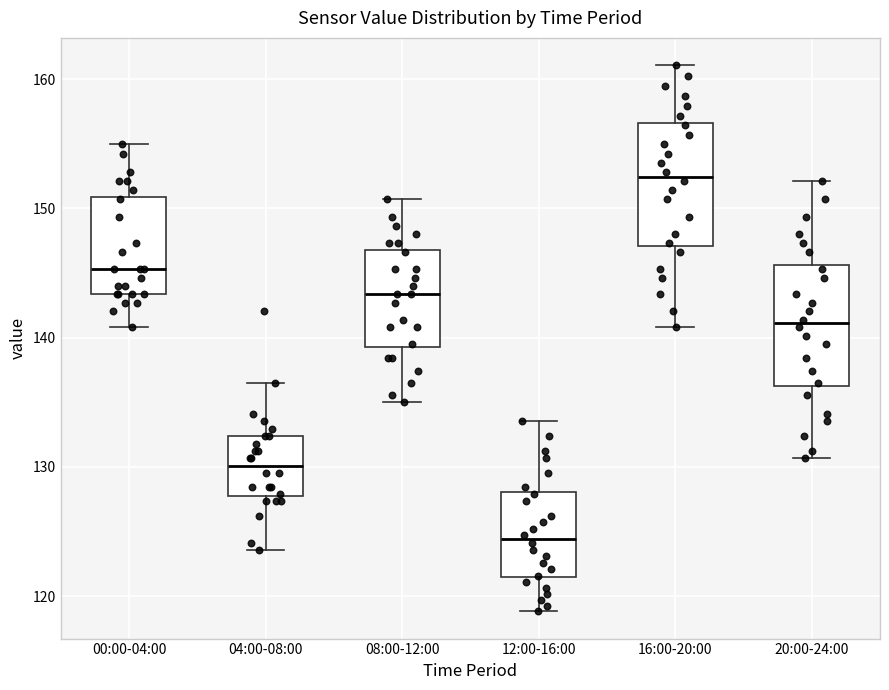

Reading left to right, read every box against the y-axis: the position of its median line, the range the box covers, and the ends of its whiskers. The values are not printed on the chart, so give them approximately, as read against the axis.

00:00-04:00: median 145, box 143 to 151, whiskers 141 to 155
04:00-08:00: median 130, box 128 to 132, whiskers 124 to 137
08:00-12:00: median 143, box 139 to 147, whiskers 135 to 151
12:00-16:00: median 124, box 121 to 128, whiskers 119 to 134
16:00-20:00: median 152, box 147 to 157, whiskers 141 to 161
20:00-24:00: median 141, box 136 to 146, whiskers 131 to 152